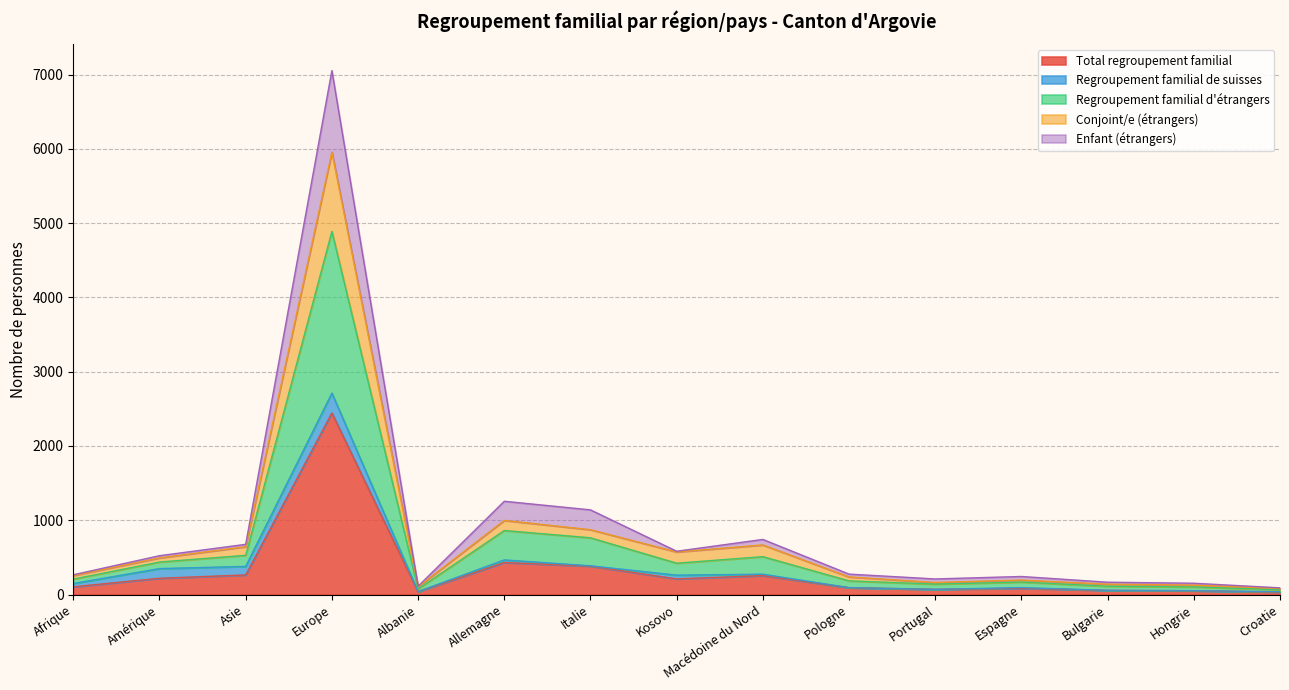

Which category has the highest value in the Enfant (étrangers) series?

Europe